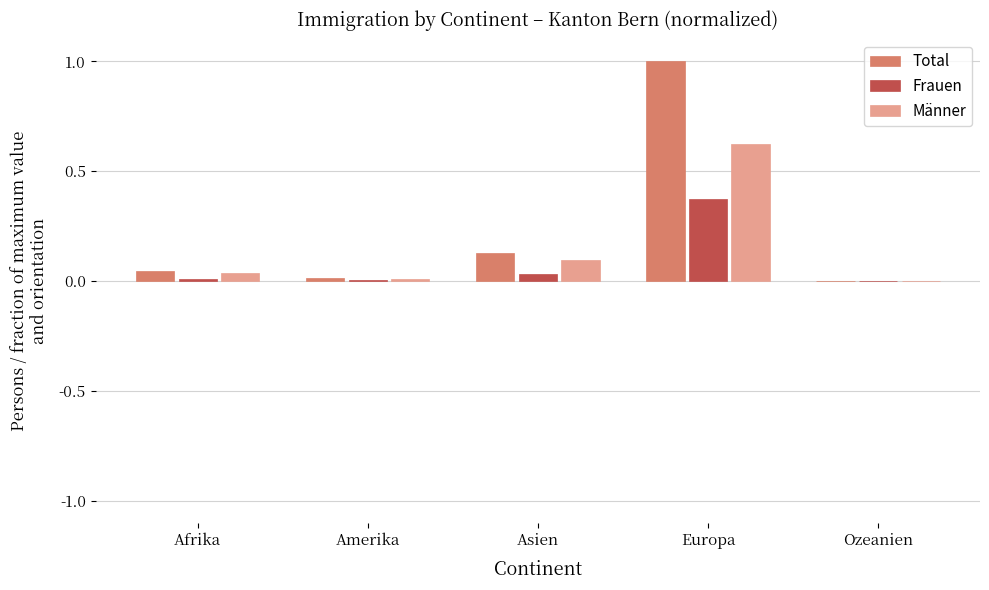

What is the average value of the Total series?

0.2